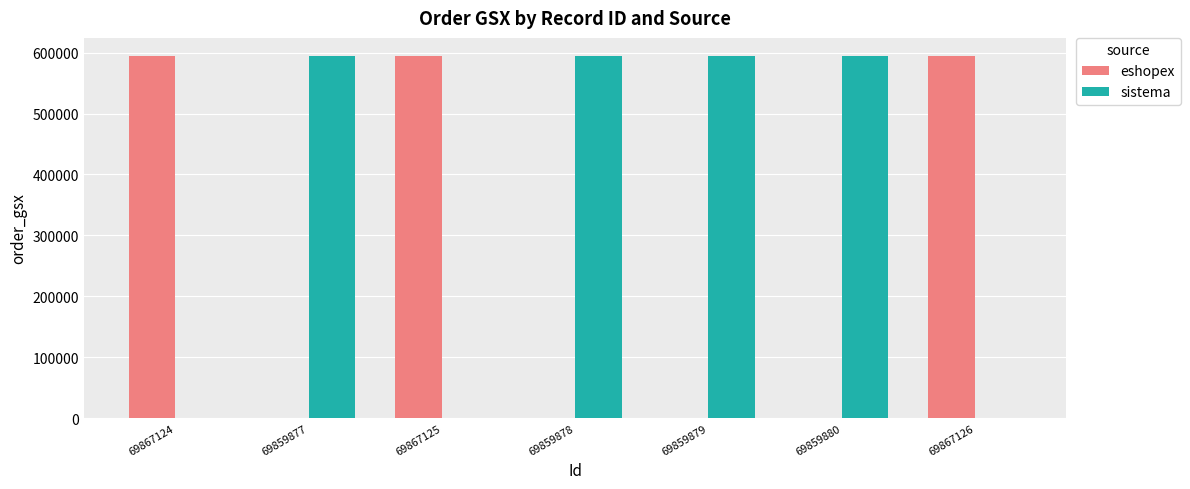

Which series has the largest total across all categories?

sistema